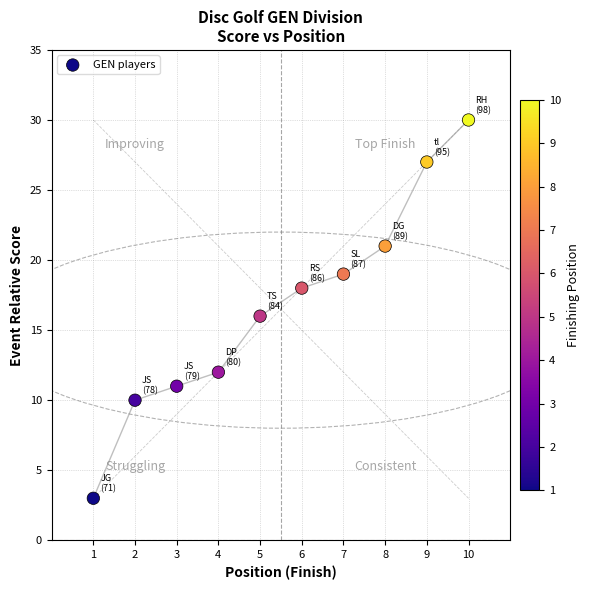

What is the range of Y values (max minus min)?

27